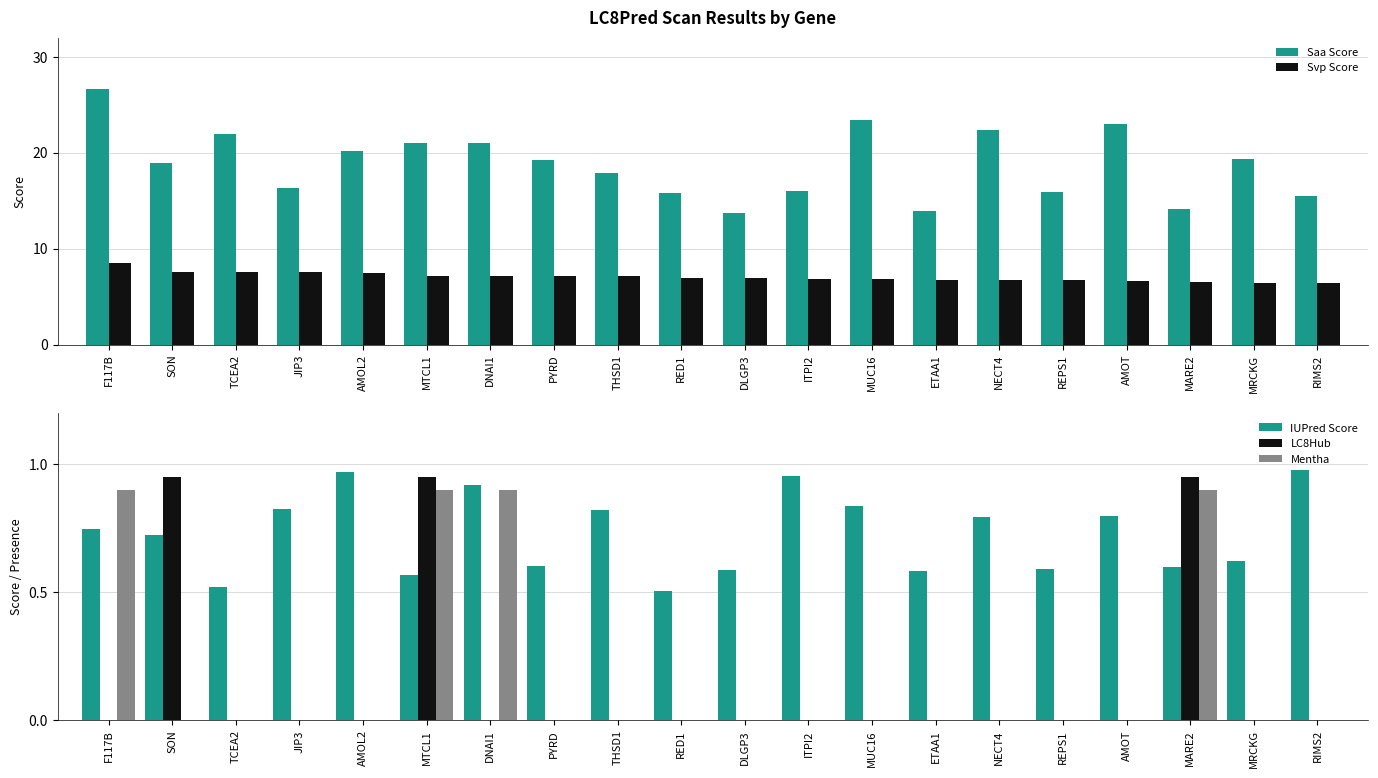

Is it true that IUPred Score equals 0.6 at PYRD?

True